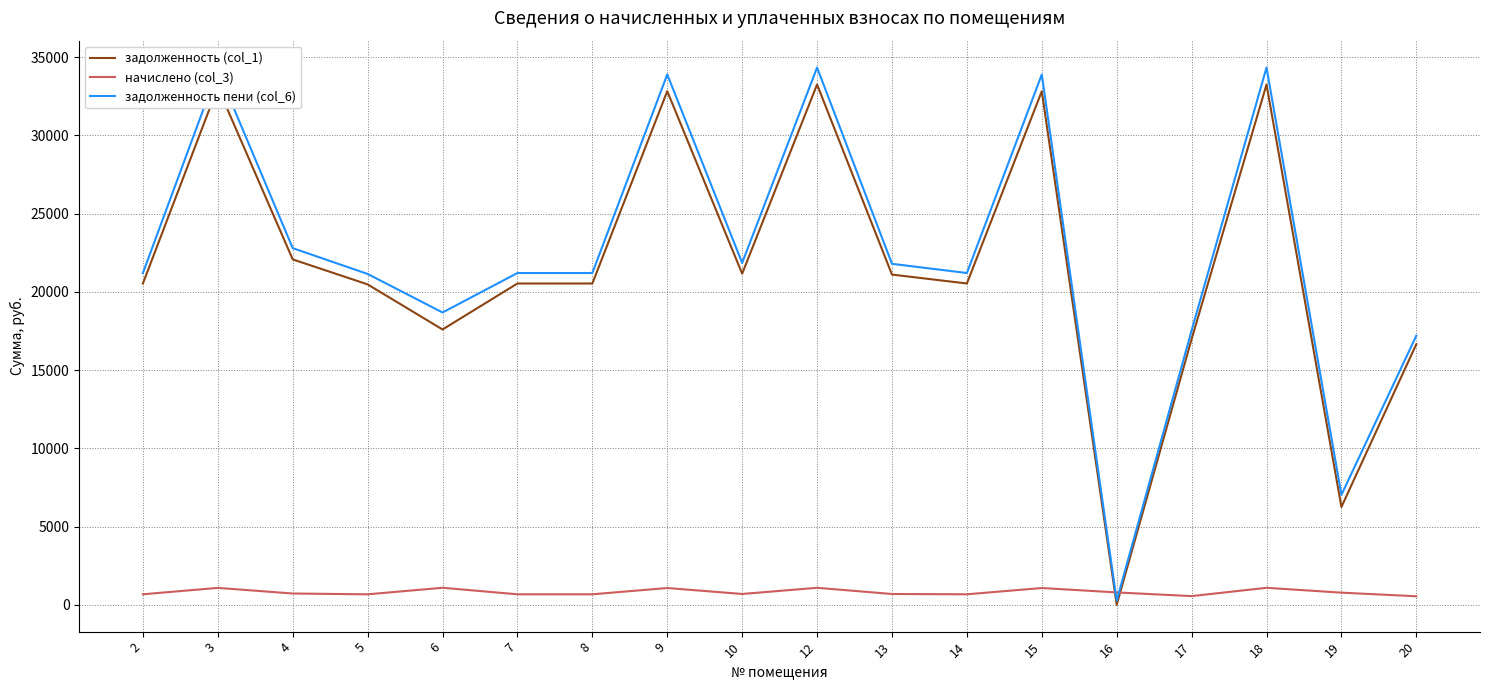

What is the sum of all задолженность пени (col_6) values?

403702.4